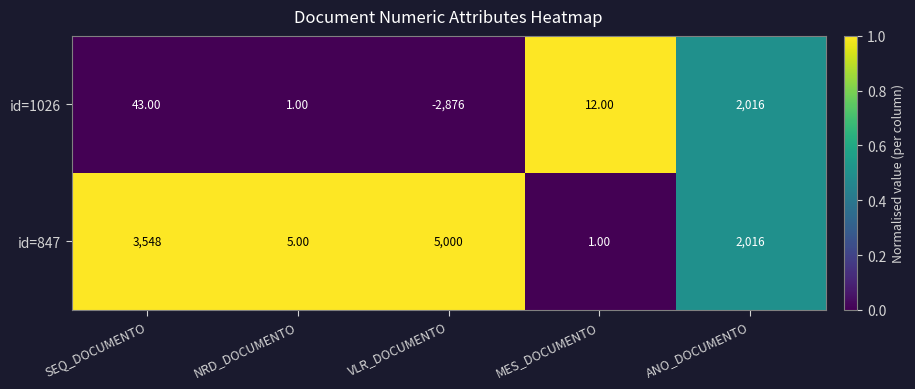

At which label is id=847 closest to 2500?

ANO_DOCUMENTO